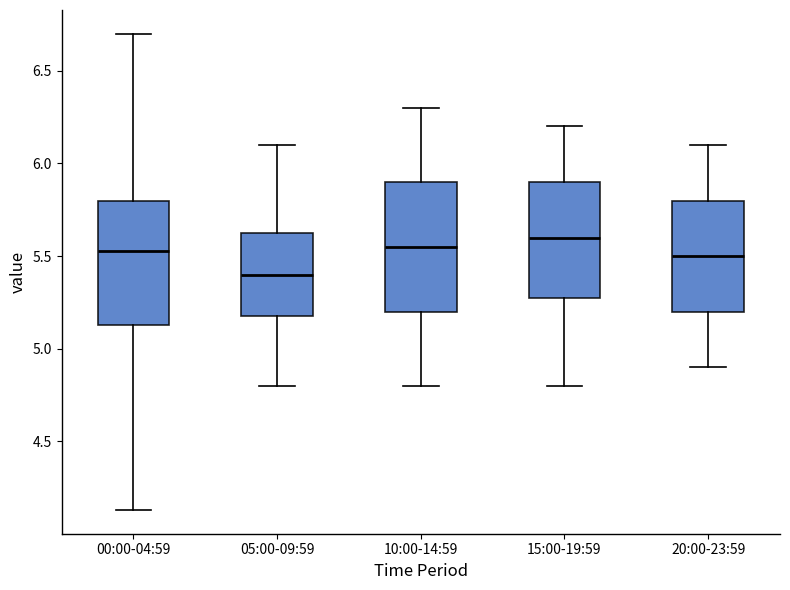

Reading left to right, read every box against the y-axis: the position of its median line, the range the box covers, and the ends of its whiskers. The values are not printed on the chart, so give them approximately, as read against the axis.

00:00-04:59: median 5.55, box 5.15 to 5.80, whiskers 4.15 to 6.70
05:00-09:59: median 5.40, box 5.20 to 5.65, whiskers 4.80 to 6.10
10:00-14:59: median 5.55, box 5.20 to 5.90, whiskers 4.80 to 6.30
15:00-19:59: median 5.60, box 5.30 to 5.90, whiskers 4.80 to 6.20
20:00-23:59: median 5.50, box 5.20 to 5.80, whiskers 4.90 to 6.10